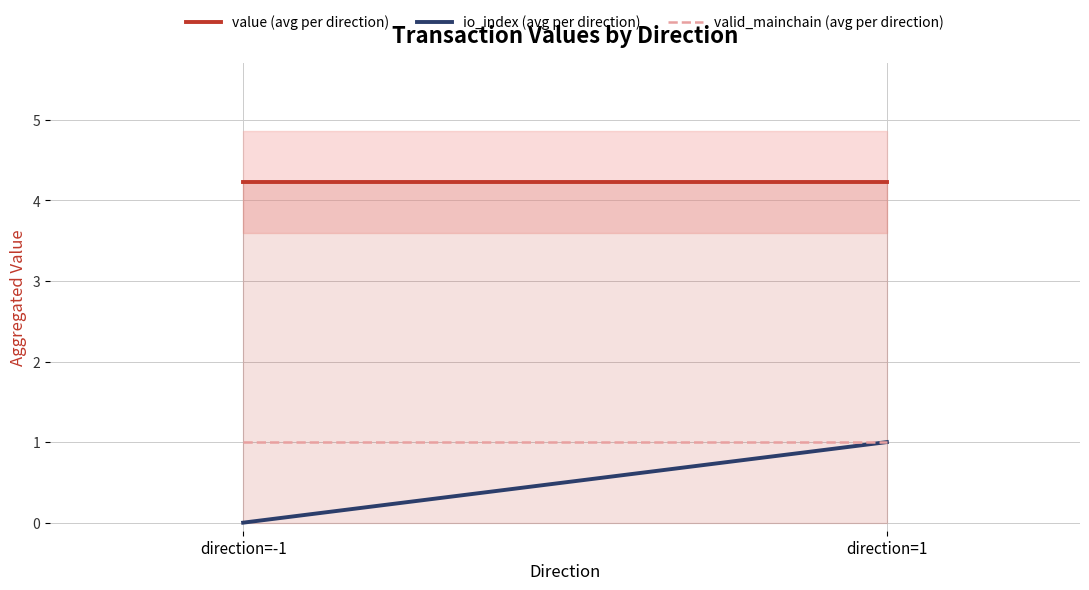

Reading right to left, transcribe all the data shown in this chart.

value (avg per direction): 4.2	4.2
io_index (avg per direction): 1.0	0.0
valid_mainchain (avg per direction): 1.0	1.0